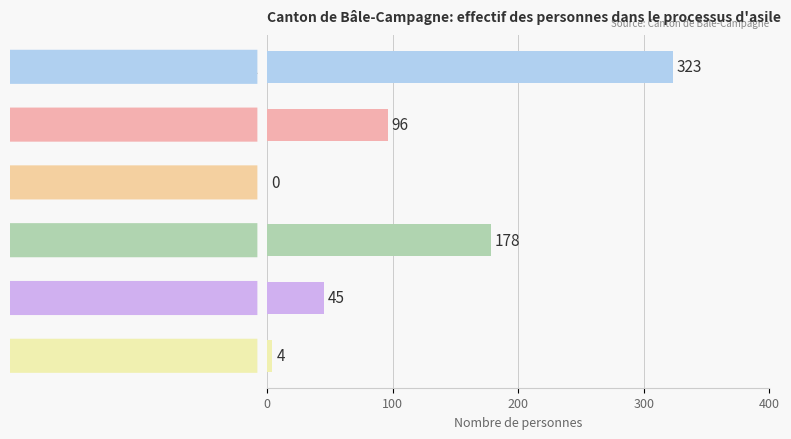

Reading top to bottom, extract all data points from this chart.

Total Général=323	Afrique=96	Amérique=0	Asie=178	Europe=45	Provenance inconnu=4